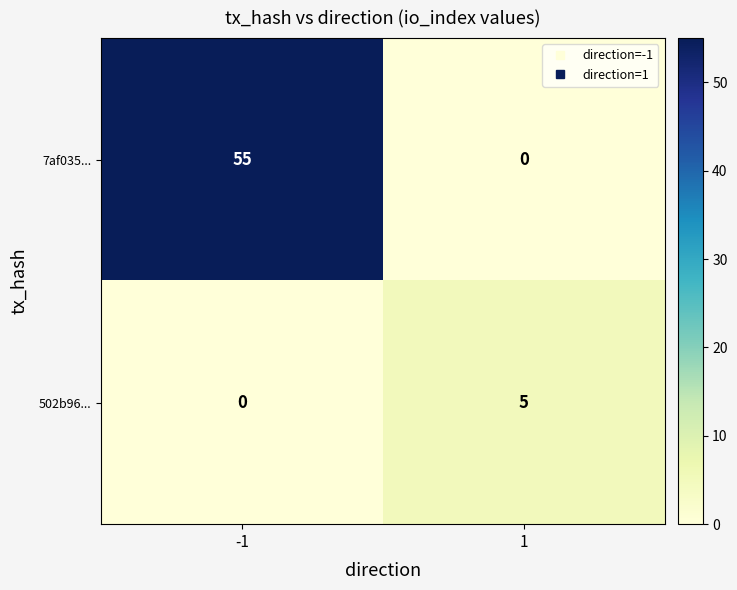

At 1, list the series in order from largest to smallest.

502b96..., 7af035...